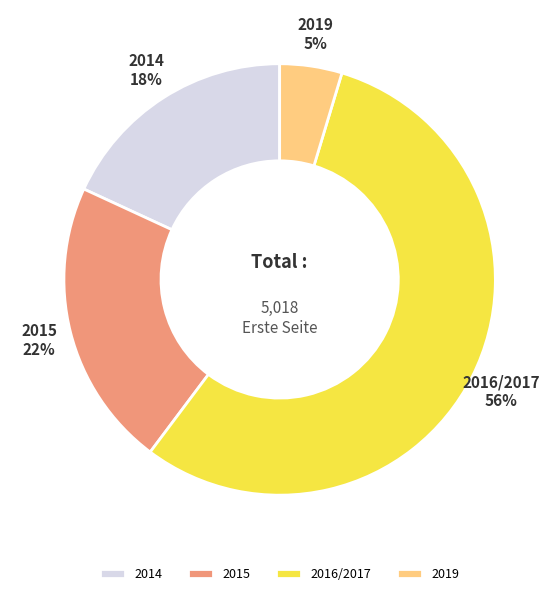

To the nearest percent, what percentage of the pie is 2014?

18%